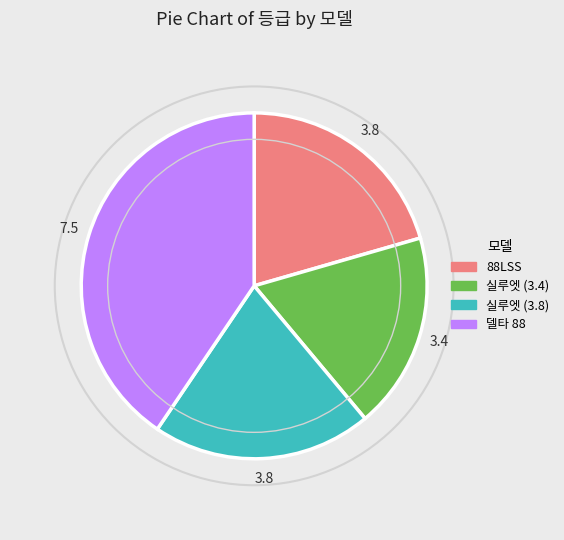

Do 델타 88 and 실루엣 (3.8) together represent more than half of the pie?

Yes